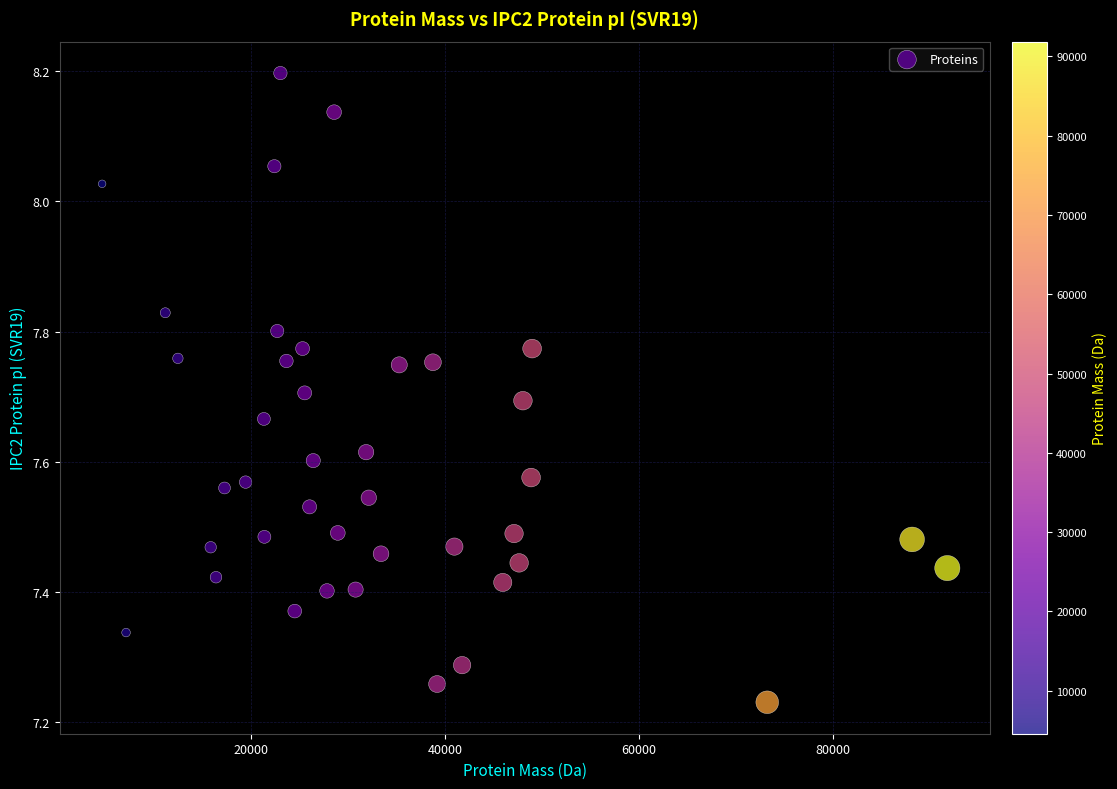

What is the range of Y values (max minus min)?

1.0